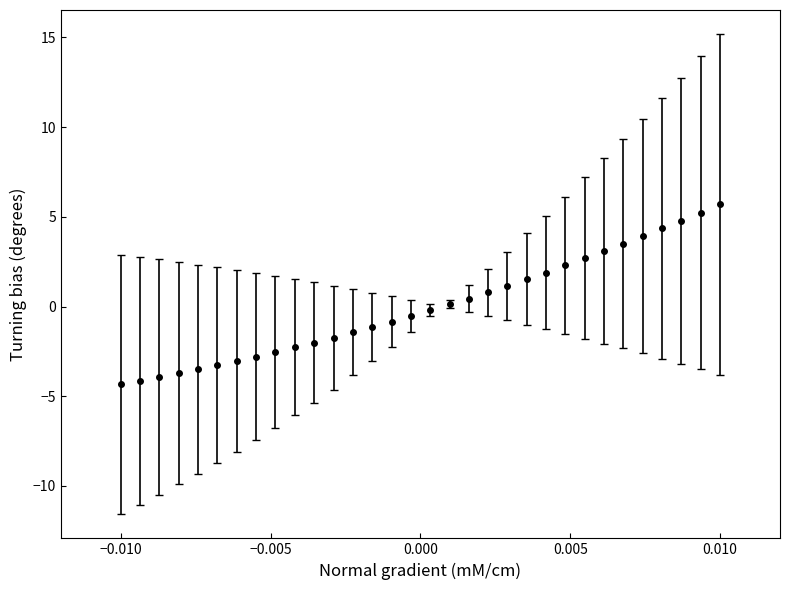

What is the difference between the maximum and minimum values?

10.0